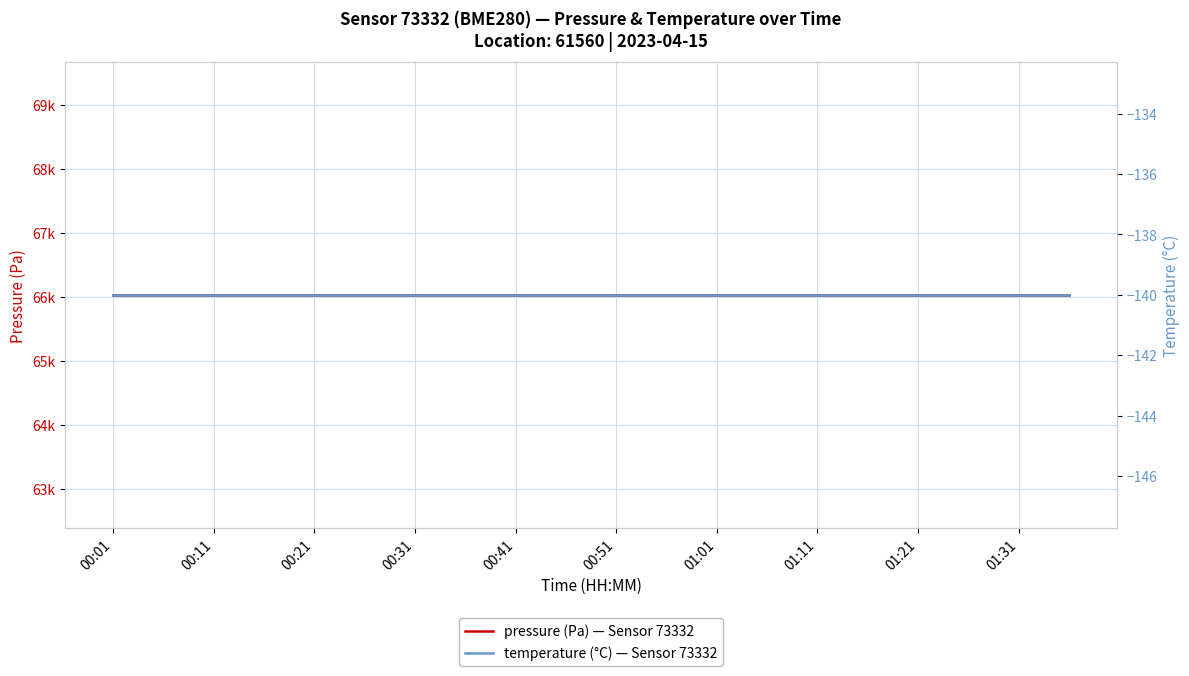

The pressure (Pa) — Sensor 73332 series shows 107251.2 at 01:11. True or false?

False